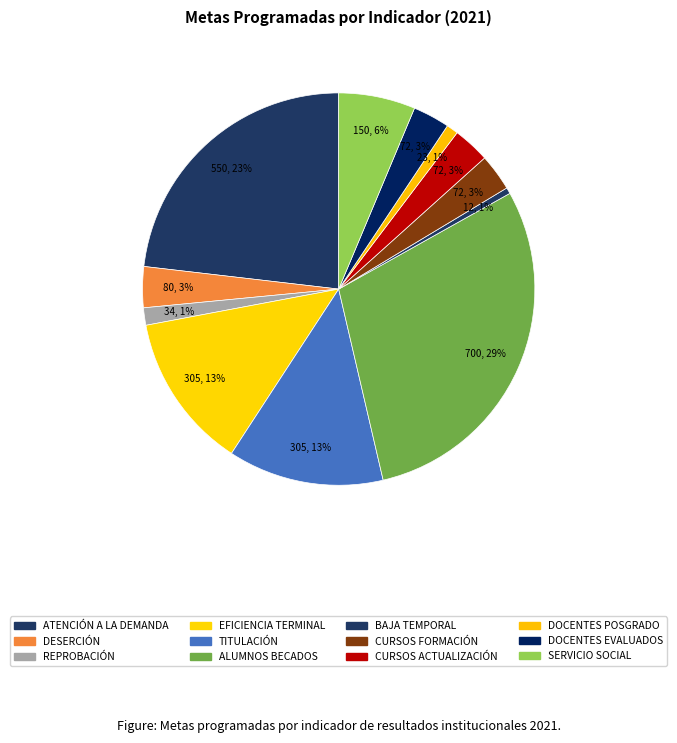

To the nearest percent, what is the combined percentage of DESERCIÓN and TITULACIÓN?

16%